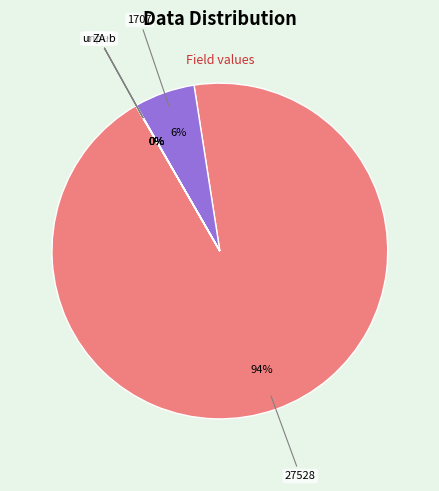

Is there any slice that represents more than half of the pie?

Yes